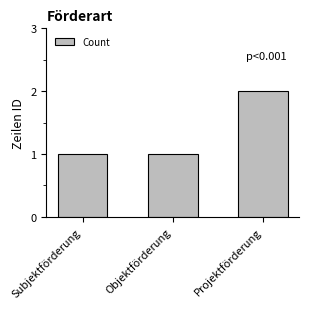

Which label corresponds to the largest value in the chart?

Projektförderung